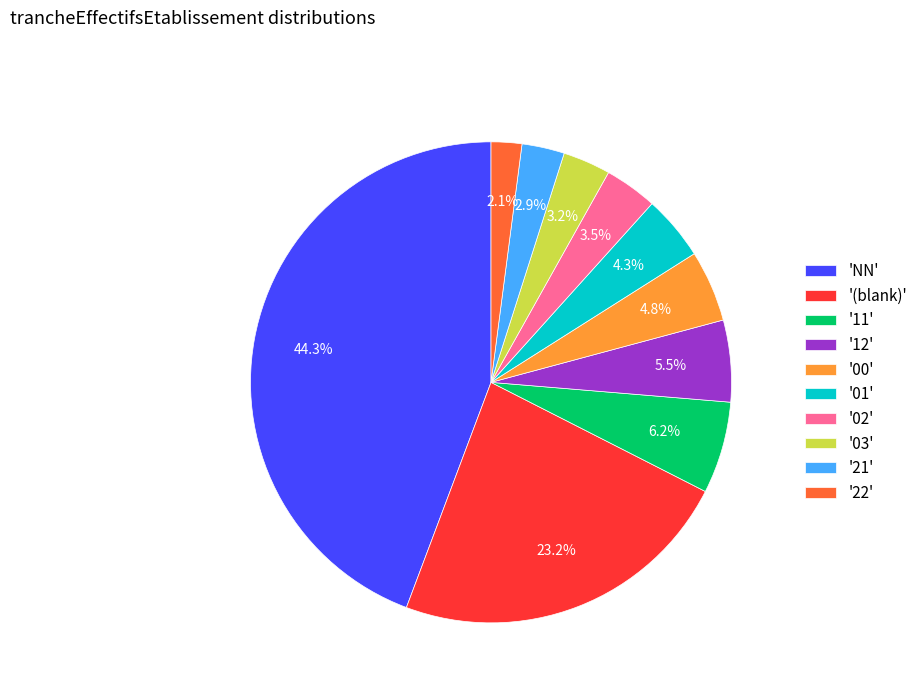

Which slice is the largest?

'NN'